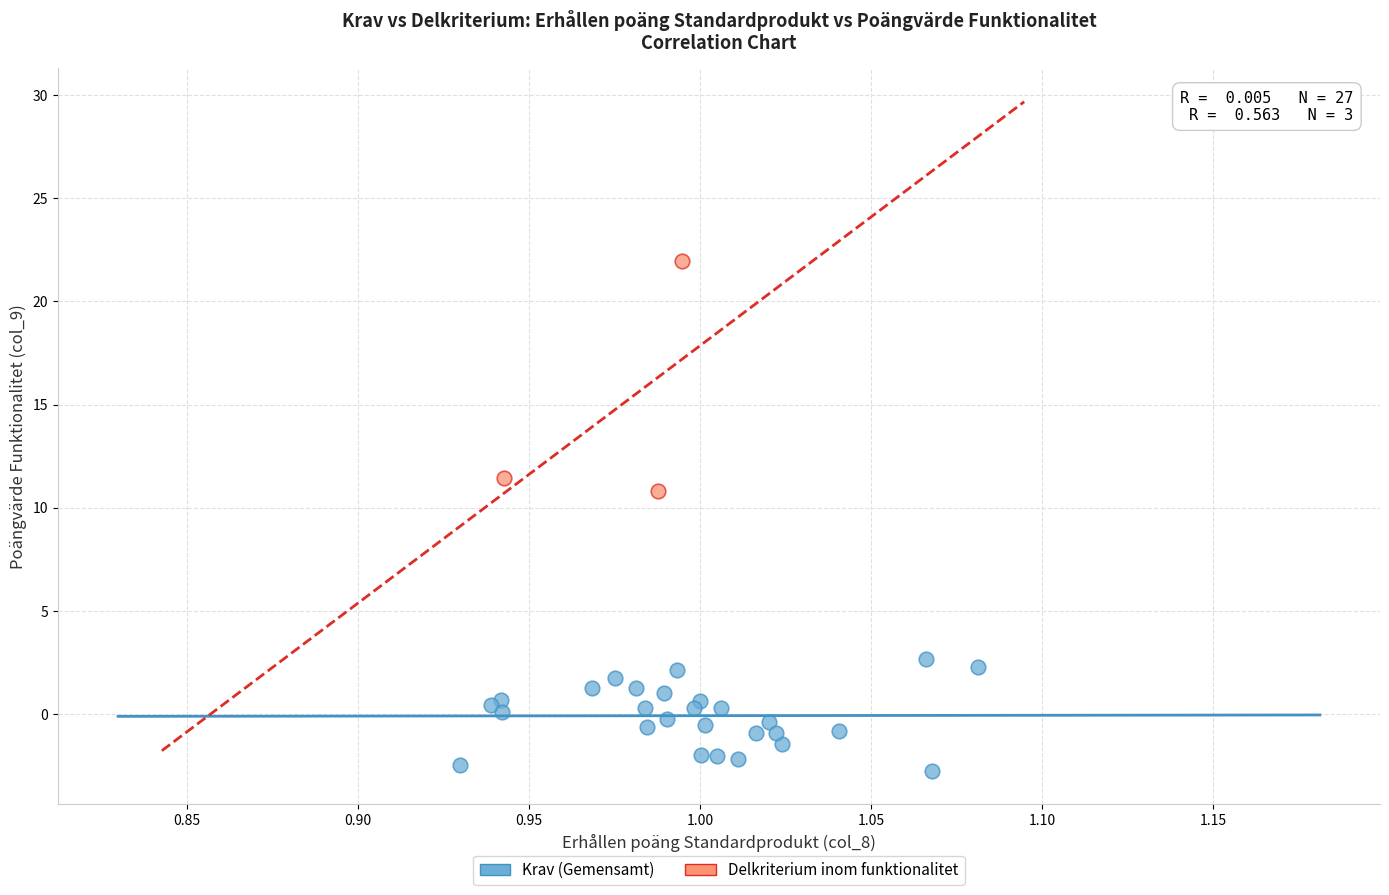

Which series contains the highest Y value?

Delkriterium inom funktionalitet